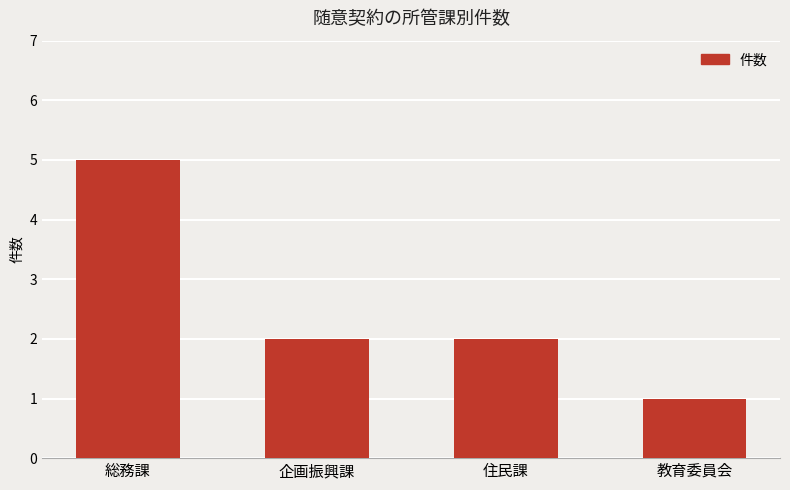

Is it true that the value at 住民課 is 2?

True